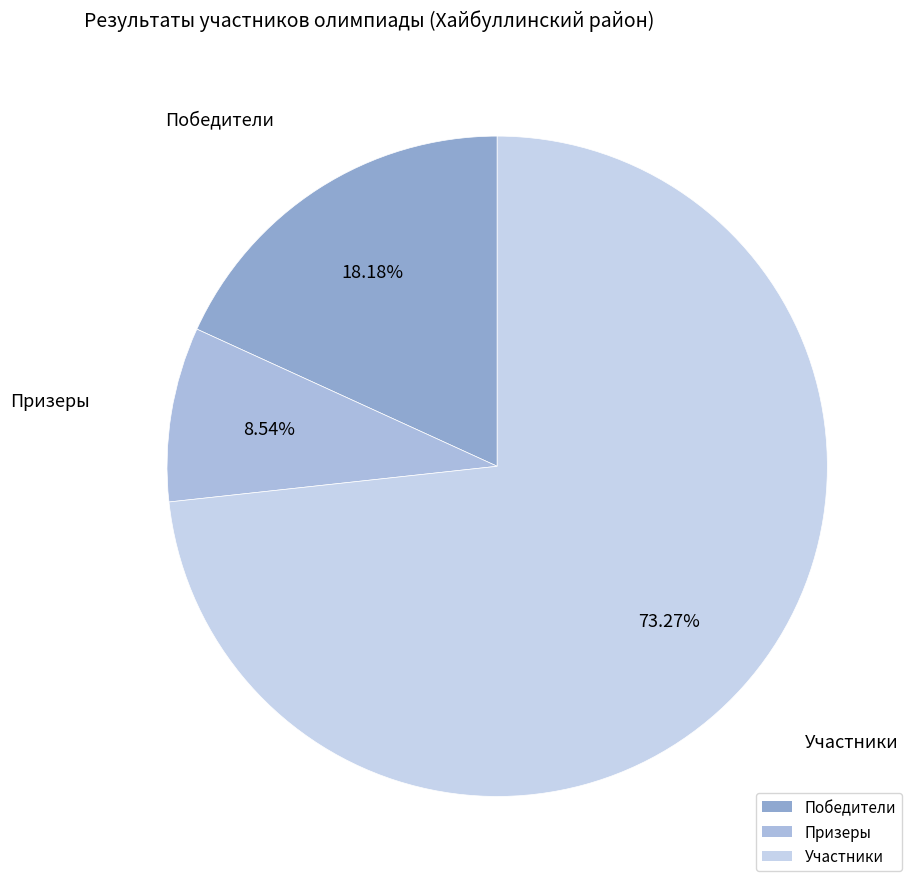

Which slice is the largest?

Участники